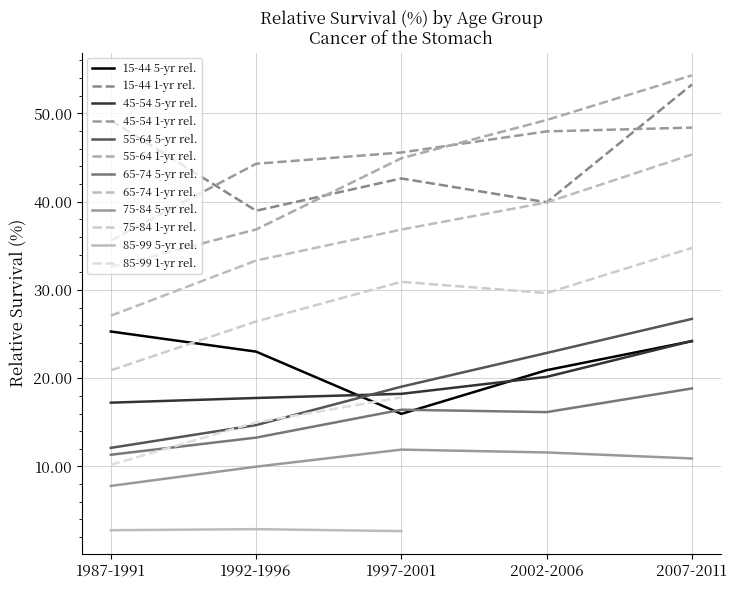

What is the value of the 1-yr Relative Survival point at the 13th from the left?

44.9